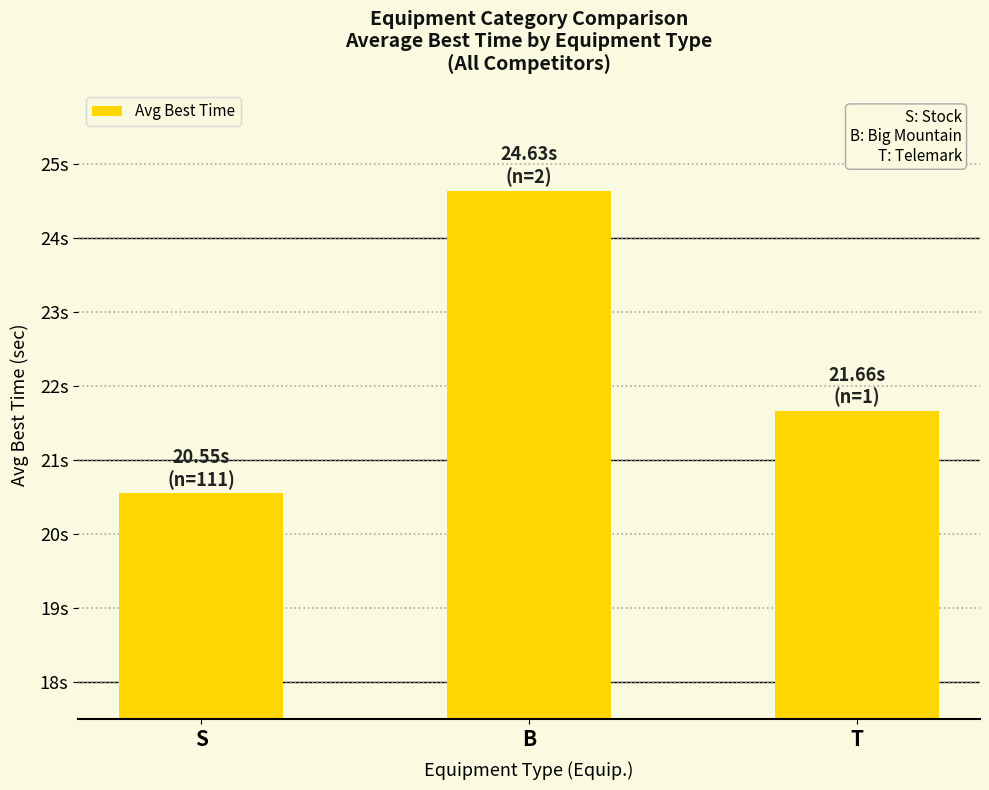

What is the label of the 3rd bar from the right?

S